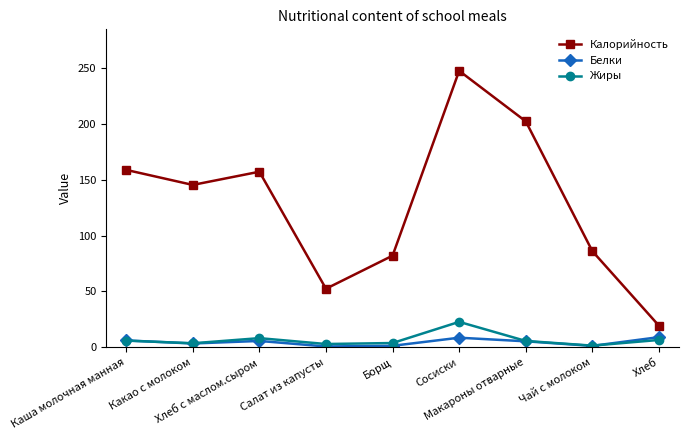

How many categories are shown in the chart?

9